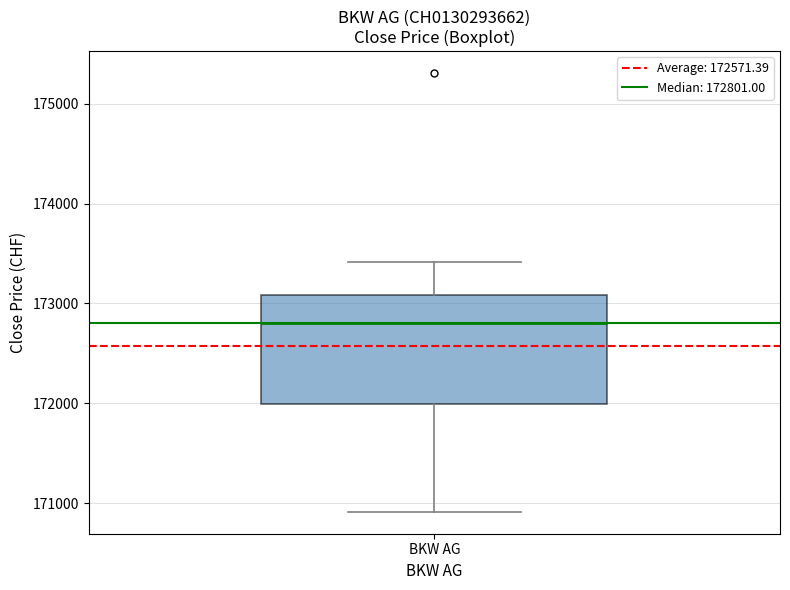

Transcribe this box plot: give where the median line is, the range the box spans, and where the two whiskers end, as read against the y-axis. The values are not printed on the chart, so give them approximately, as read against the axis.

median 172800, box 172000 to 173100, whiskers 170900 to 173400